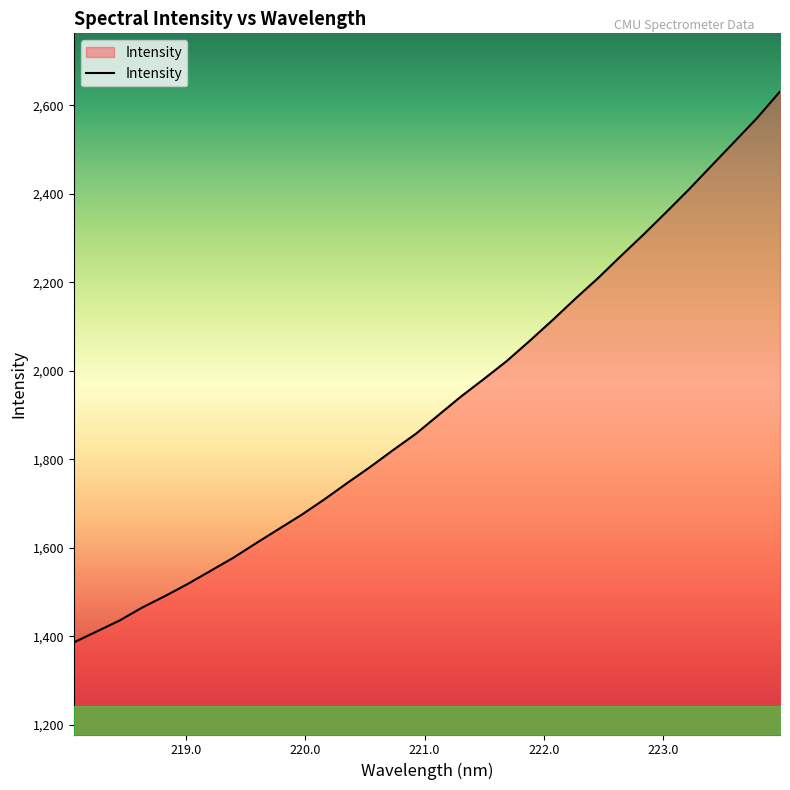

What is the difference between the maximum and minimum values?

1244.7